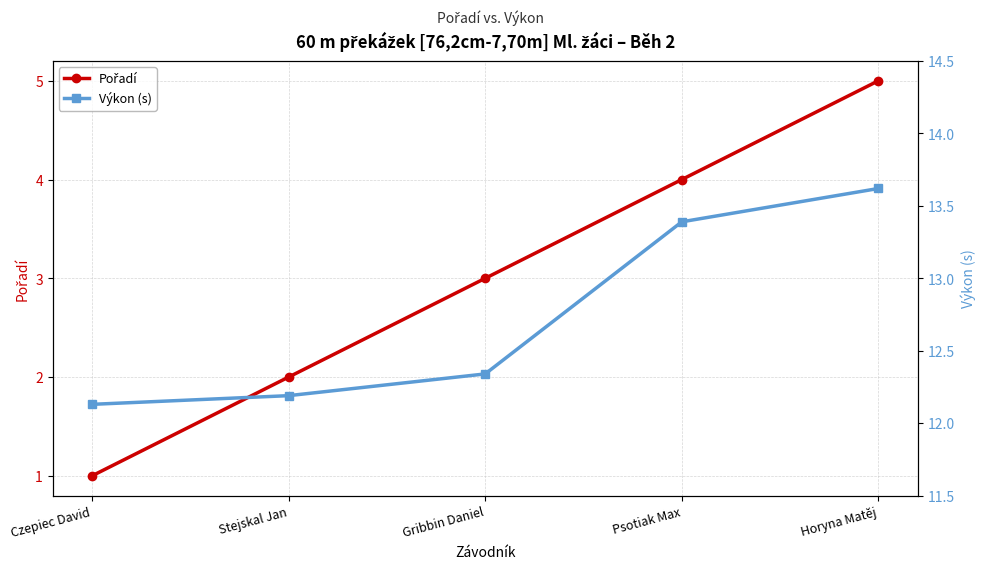

True or false: Pořadí has more than 1 points higher than both neighbors.

False